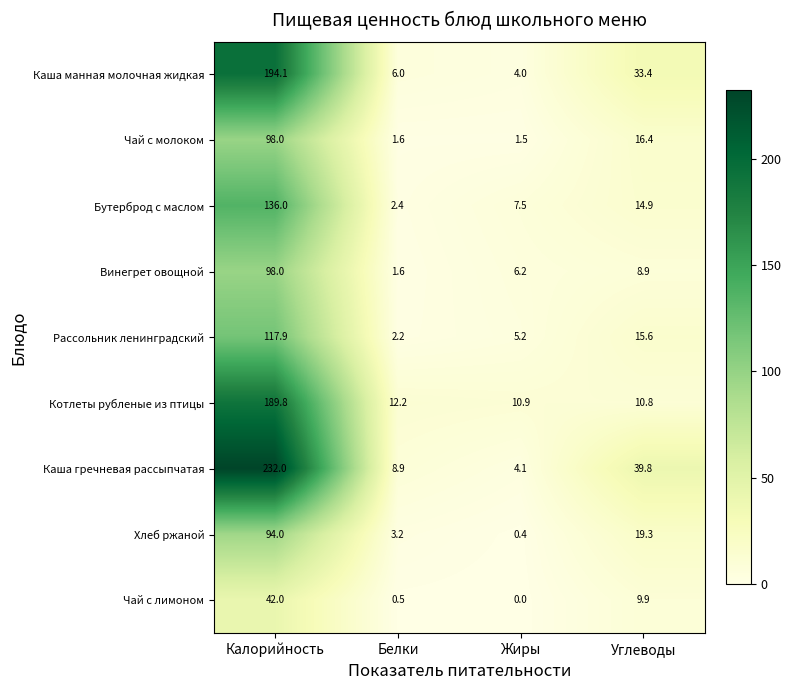

Which category has the highest value across all series?

Калорийность